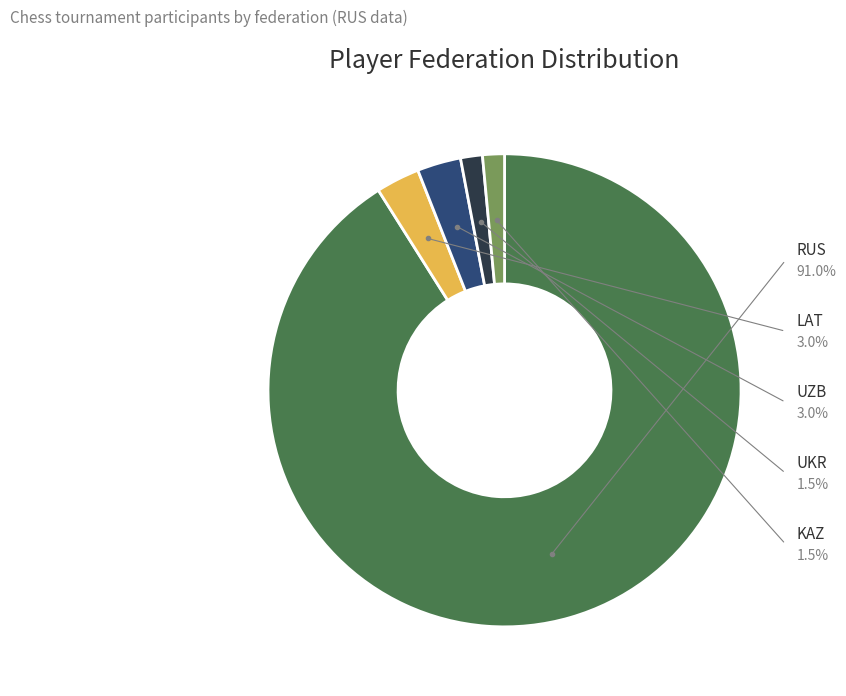

Which slice is the largest?

RUS